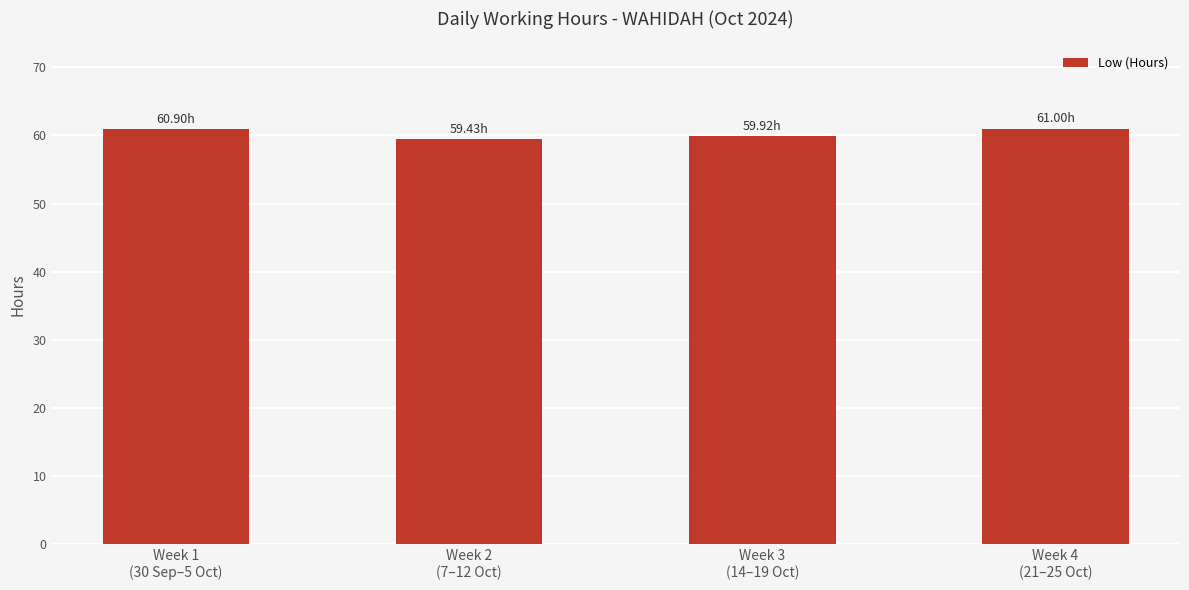

What is the average value?

60.3